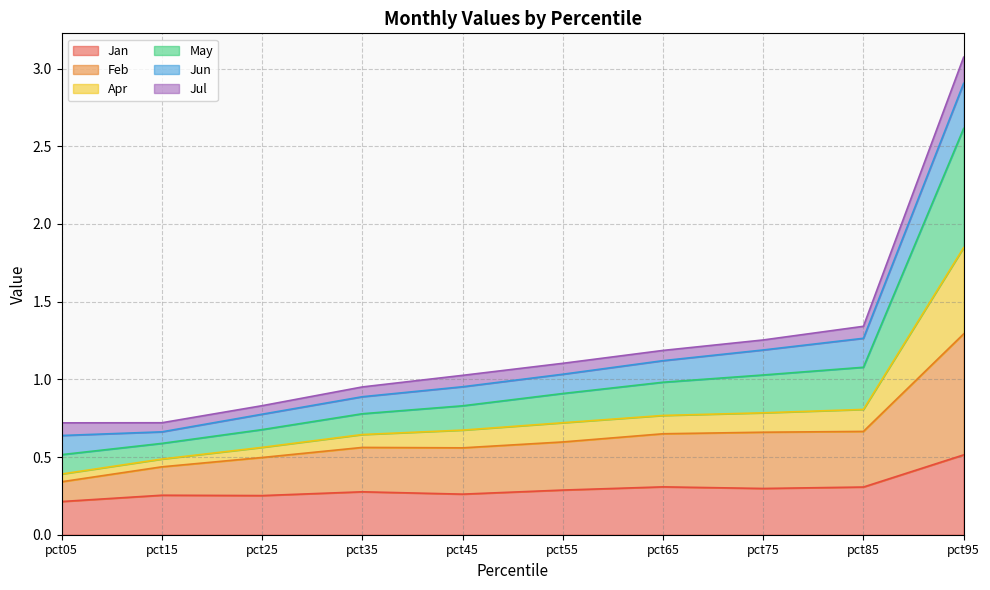

Is it true that Apr equals 1.3 at pct05?

False